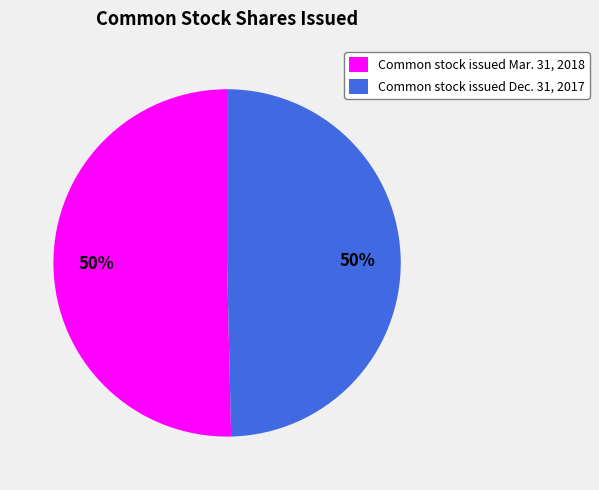

To the nearest percent, what is the average slice percentage?

50%